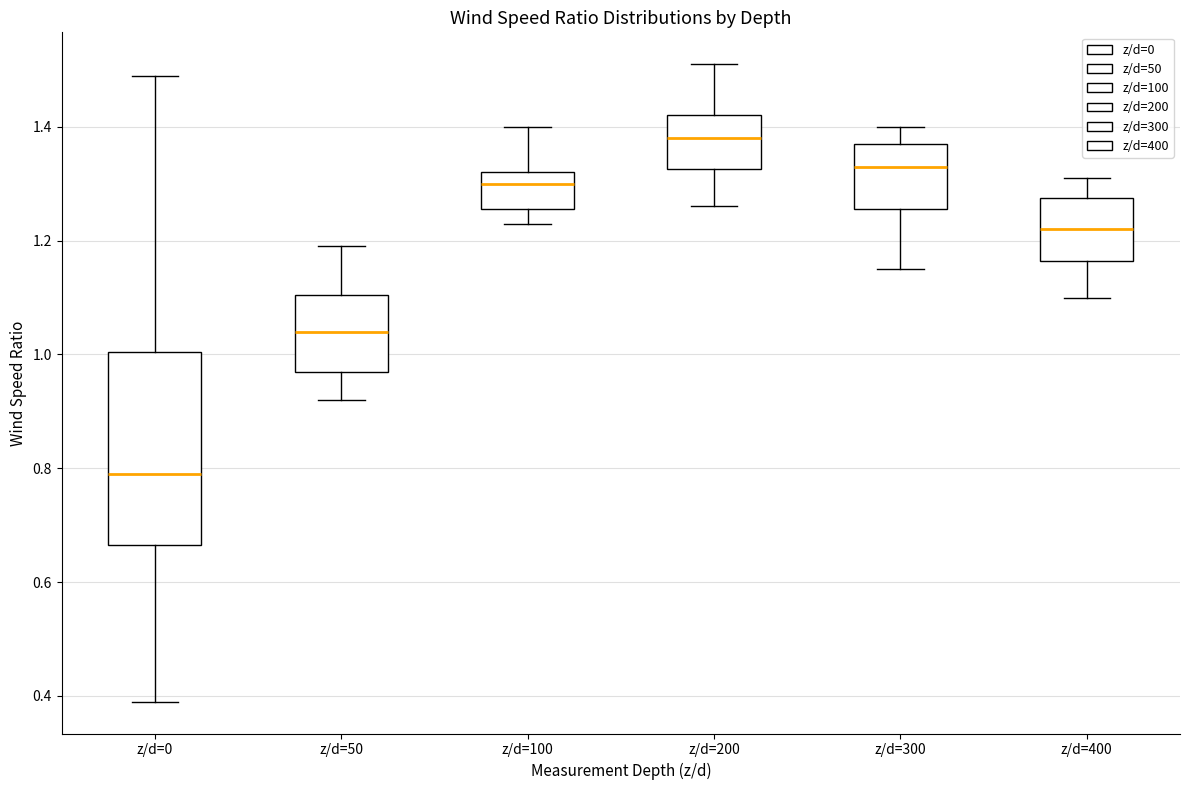

Comparing the boxes themselves (not the whiskers), which one is the tallest?

z/d=0